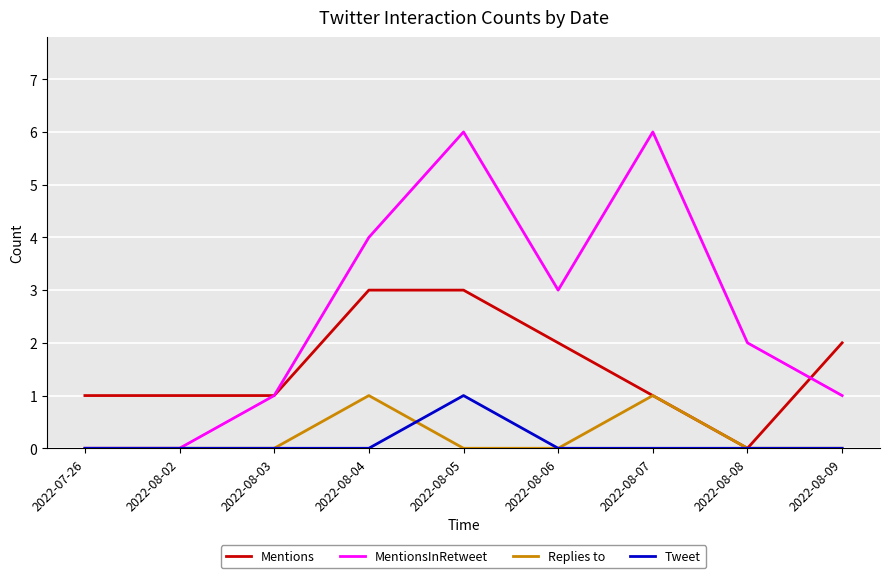

Reading right to left, transcribe all the data shown in this chart.

Mentions: 2022-08-09=2	2022-08-08=0	2022-08-07=1	2022-08-06=2	2022-08-05=3	2022-08-04=3	2022-08-03=1	2022-08-02=1	2022-07-26=1
MentionsInRetweet: 2022-08-09=1	2022-08-08=2	2022-08-07=6	2022-08-06=3	2022-08-05=6	2022-08-04=4	2022-08-03=1	2022-08-02=0	2022-07-26=0
Replies to: 2022-08-09=0	2022-08-08=0	2022-08-07=1	2022-08-06=0	2022-08-05=0	2022-08-04=1	2022-08-03=0	2022-08-02=0	2022-07-26=0
Tweet: 2022-08-09=0	2022-08-08=0	2022-08-07=0	2022-08-06=0	2022-08-05=1	2022-08-04=0	2022-08-03=0	2022-08-02=0	2022-07-26=0